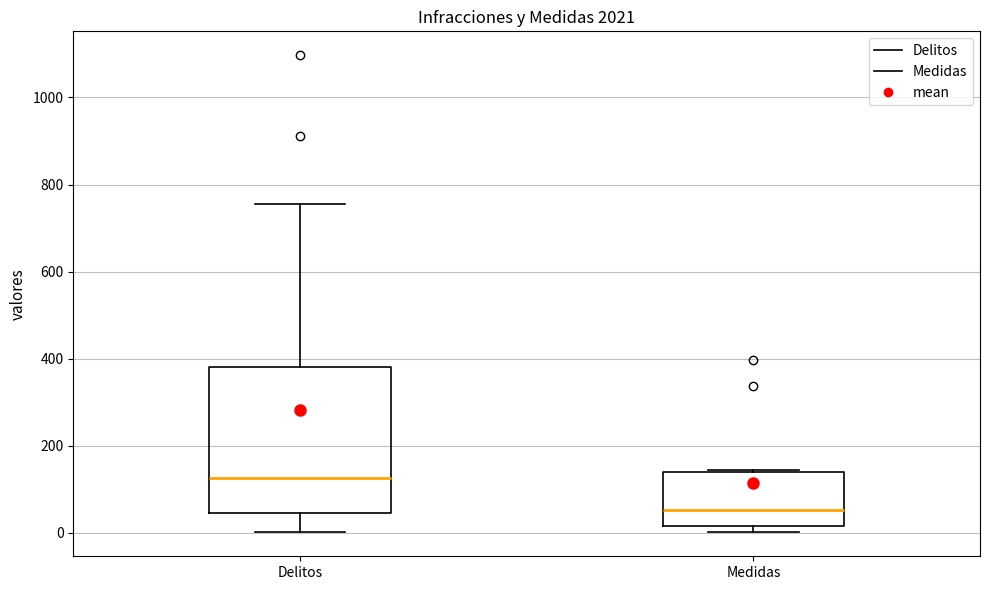

Comparing the boxes themselves (not the whiskers), which one is the tallest?

Delitos